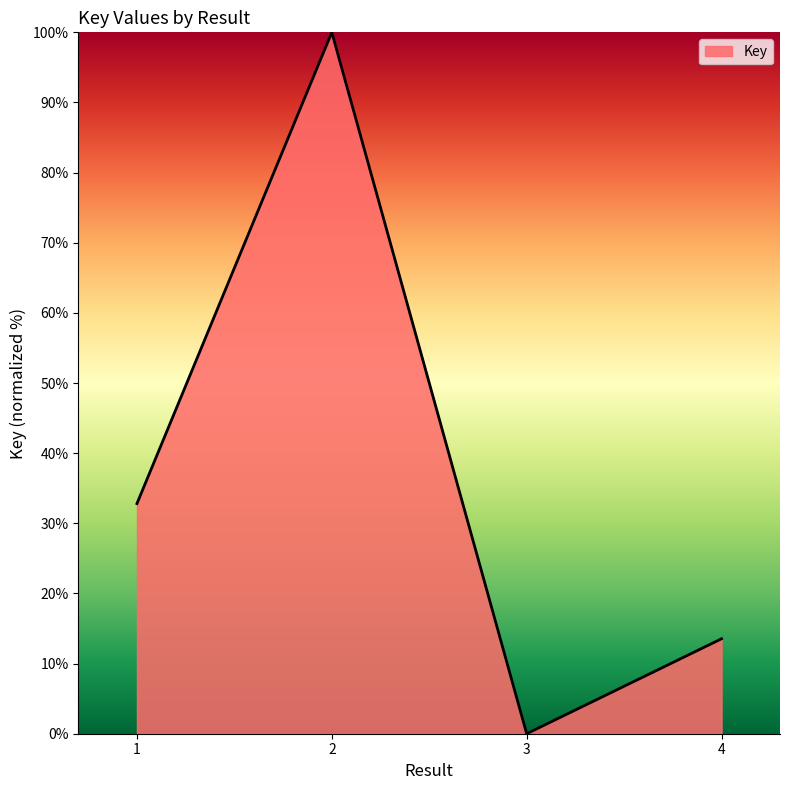

How many interior local valleys (lower than both neighbors) does the data have?

1